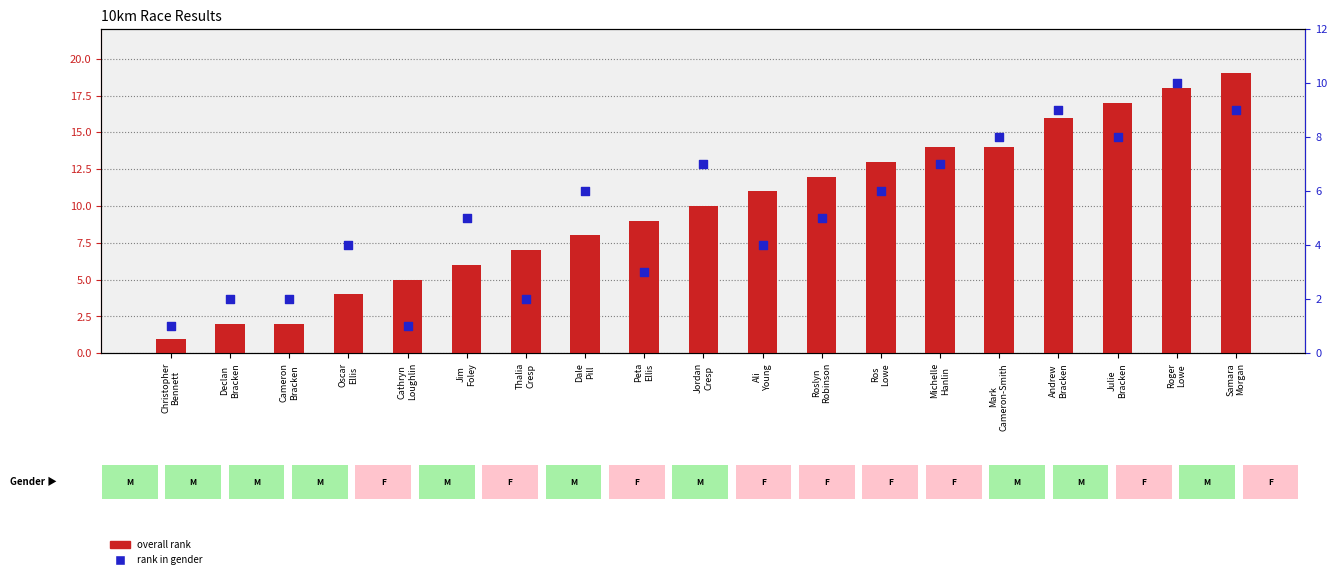

Is the value of overall rank at Declan
Bracken greater than the value of rank in gender at Christopher
Bennett?

Yes